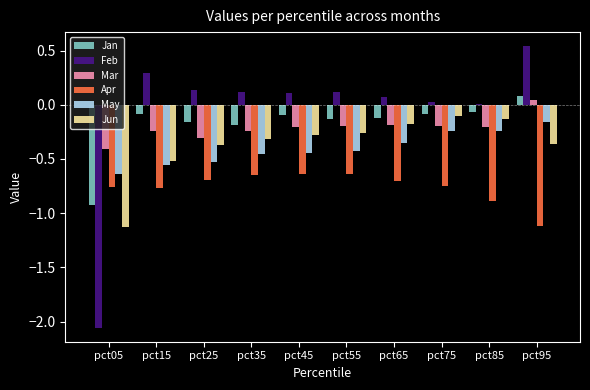

True or false: Mar has a value of -0.4 at pct05.

True